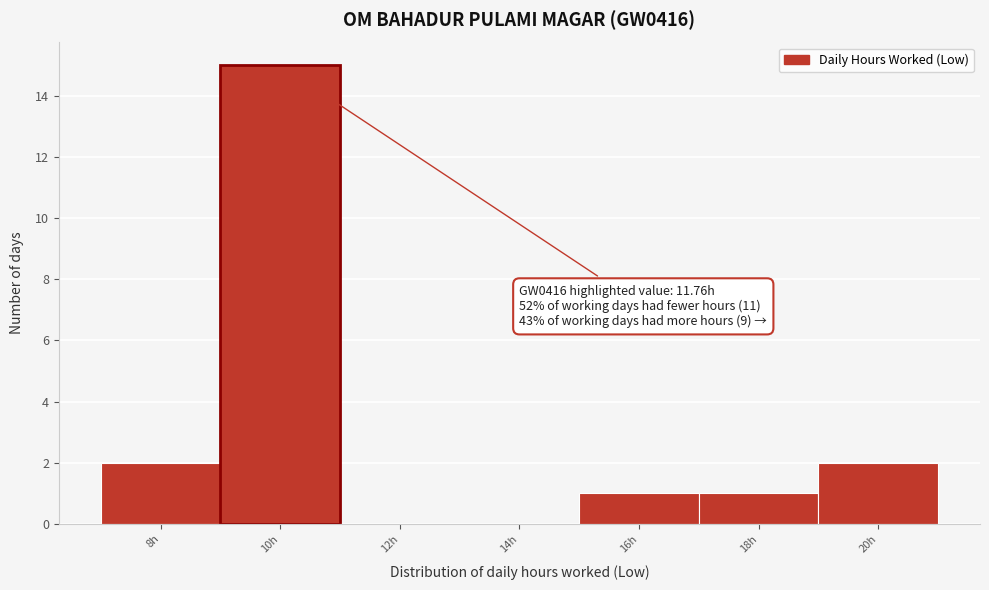

Reading right to left, transcribe all the data shown in this chart.

20h=2	18h=1	16h=1	14h=0	12h=0	10h=15	8h=2